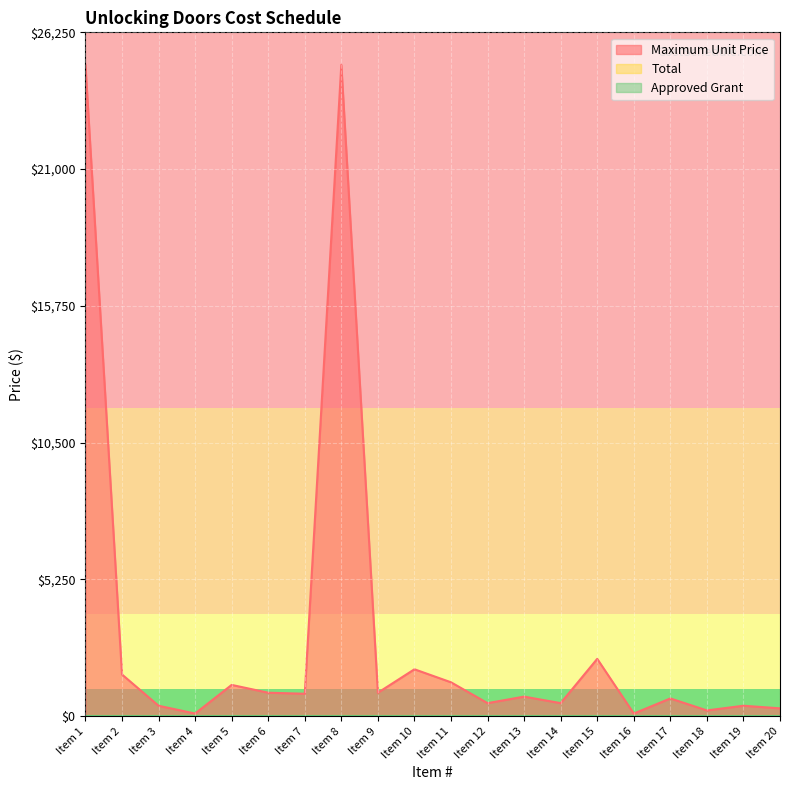

At which label does Maximum Unit Price first exceed 860?

Item 1